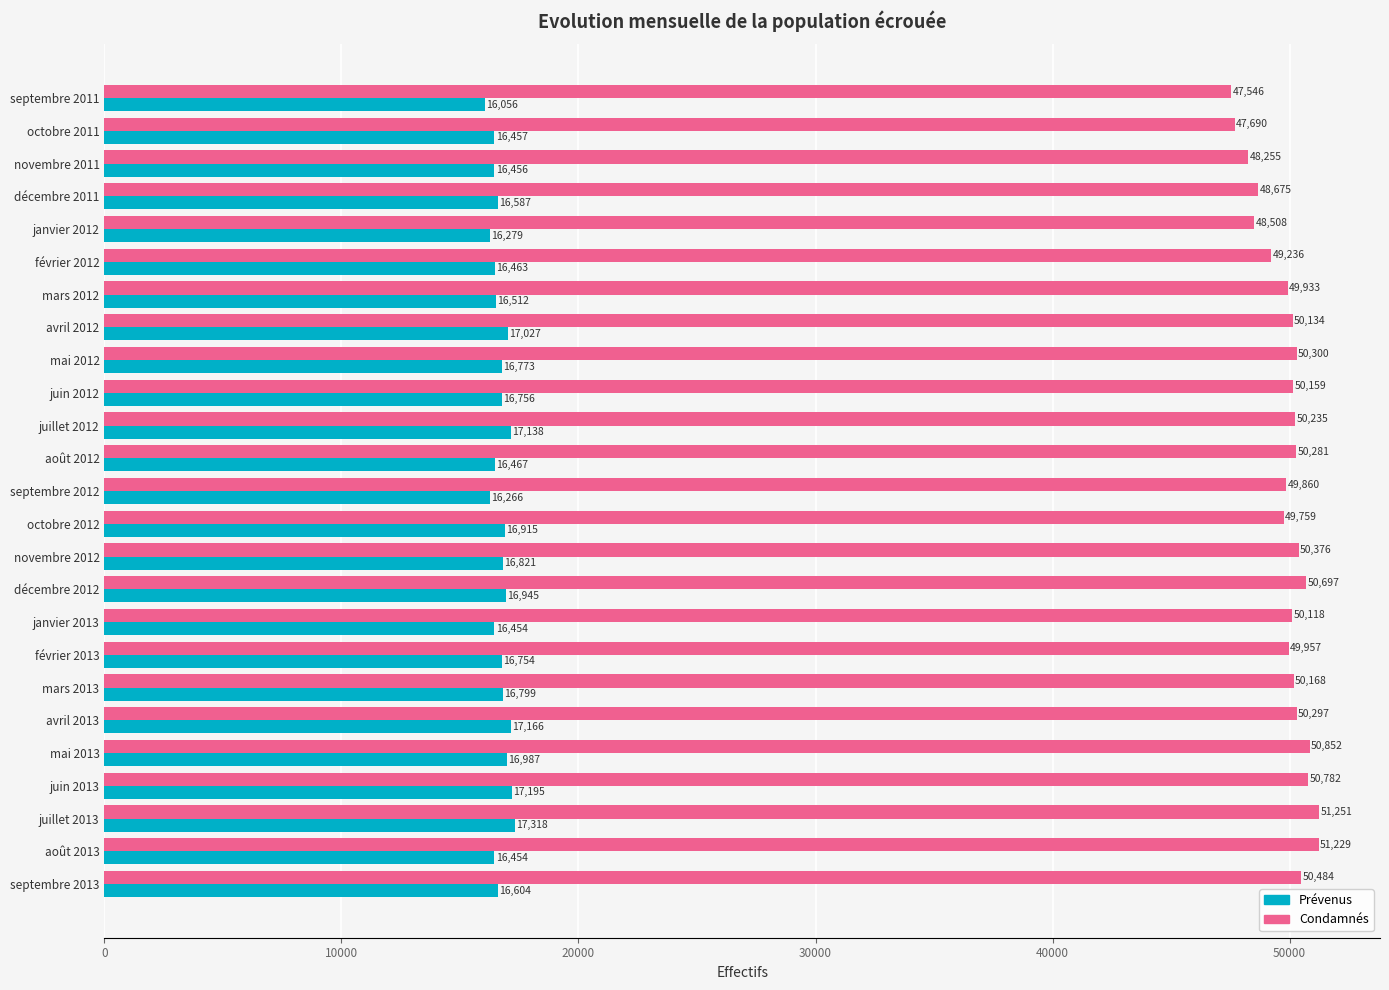

At which label is Prévenus closest to 16687?

février 2013